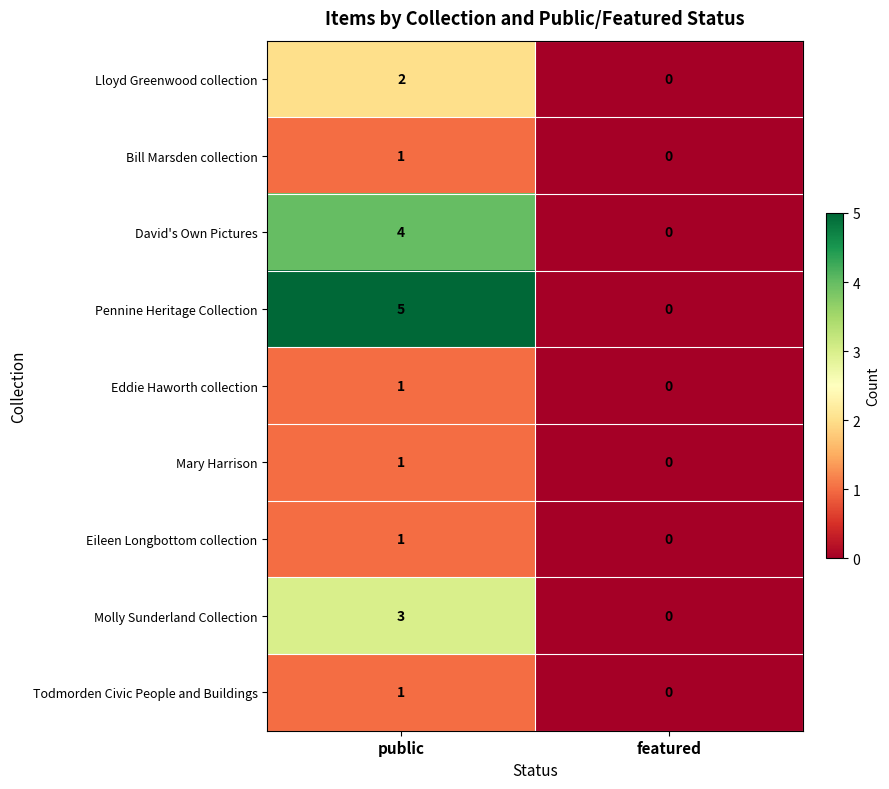

Which series has the largest total across all categories?

Pennine Heritage Collection